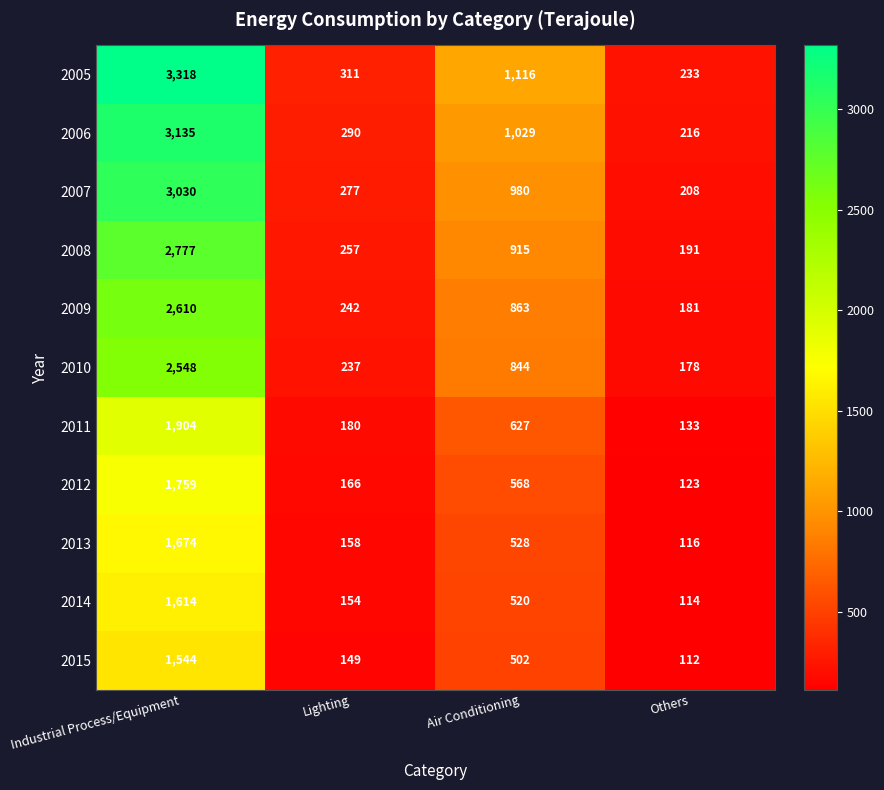

What is the sum of the 2005 values at Lighting and Others?

544